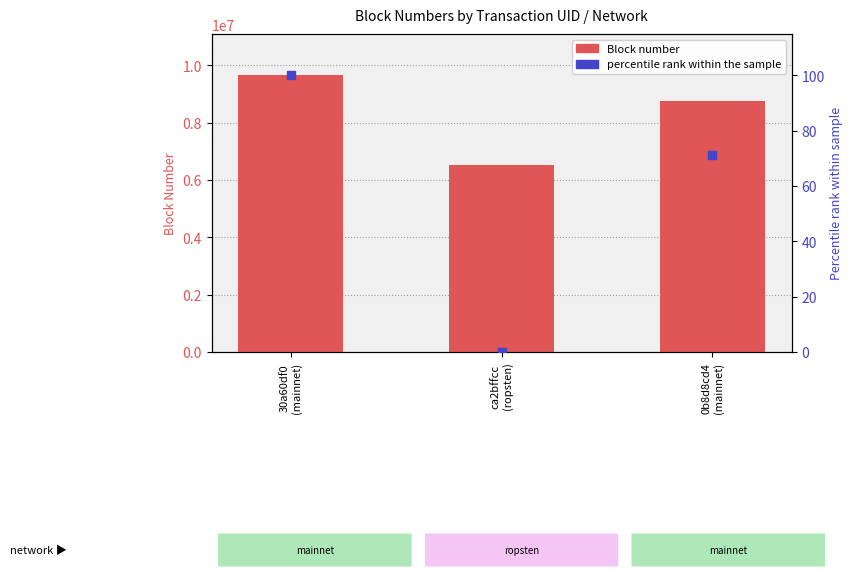

Is the value of Block number at ca2bffcc
(ropsten) greater than the value of percentile rank within the sample at 30a60df0
(mainnet)?

Yes